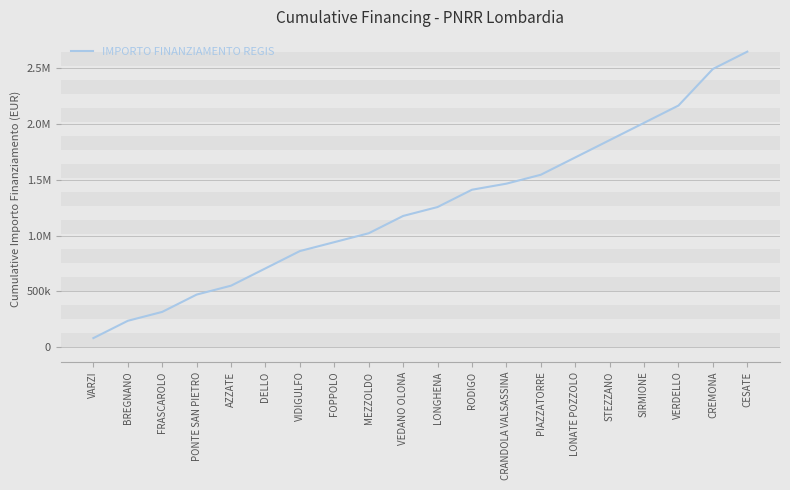

Does the chart have visible grid lines?

Yes